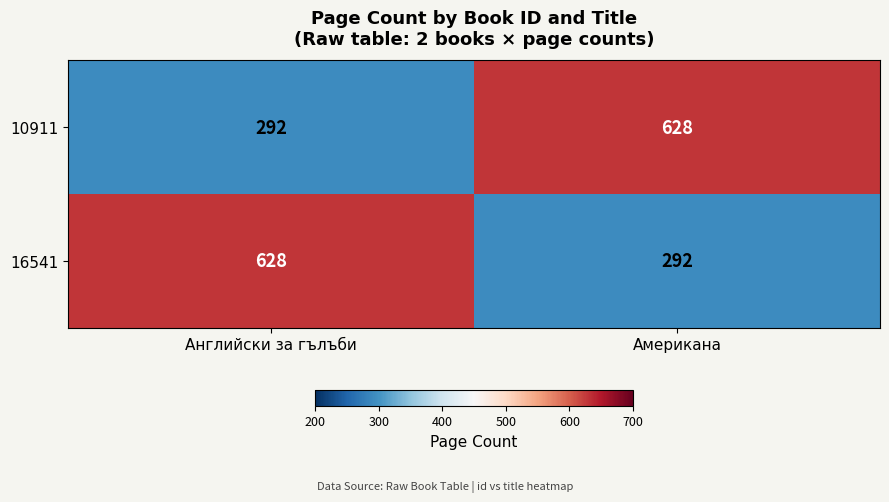

At Английски за гълъби, list the series in order from smallest to largest.

10911, 16541